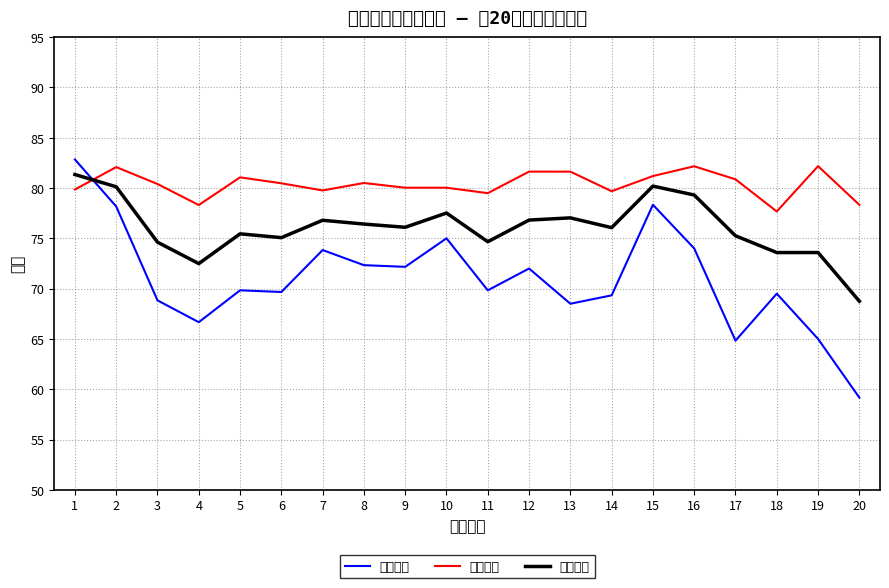

Which label corresponds to the largest value in the chart?

1